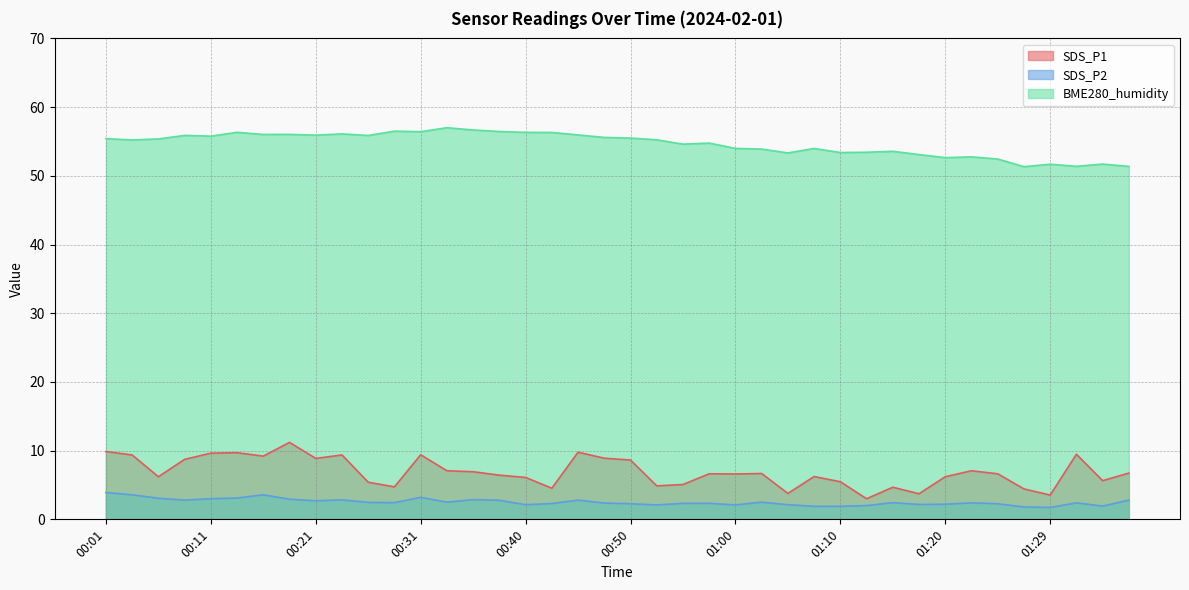

How many data points in BME280_humidity are less than 55?

18